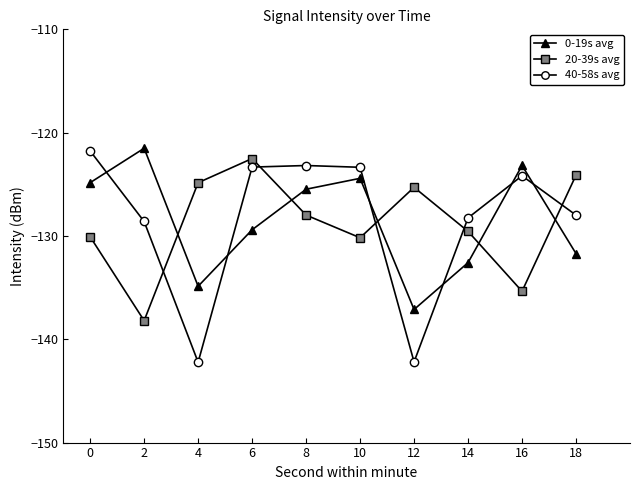

Rank the series at 18 from lowest to highest value.

0-19s avg, 40-58s avg, 20-39s avg